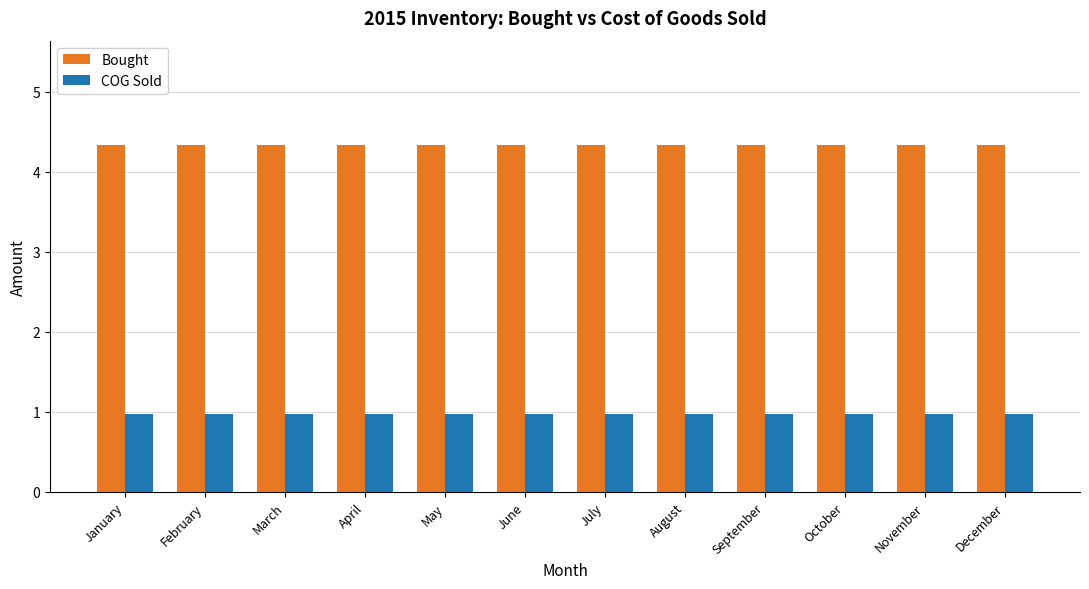

How many bars are there in total?

24